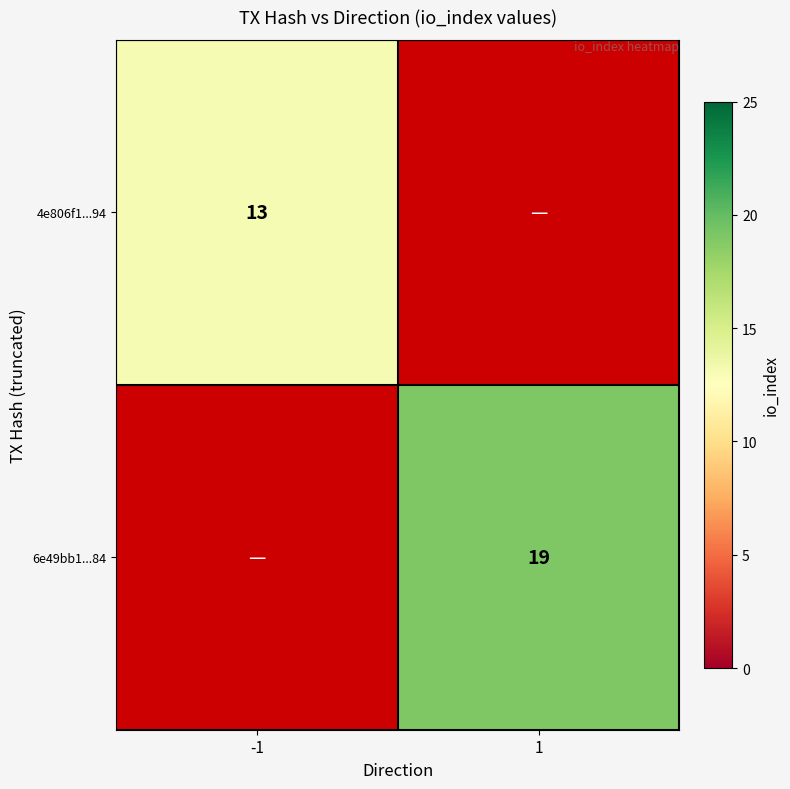

At how many categories does at least one series exceed 15?

1